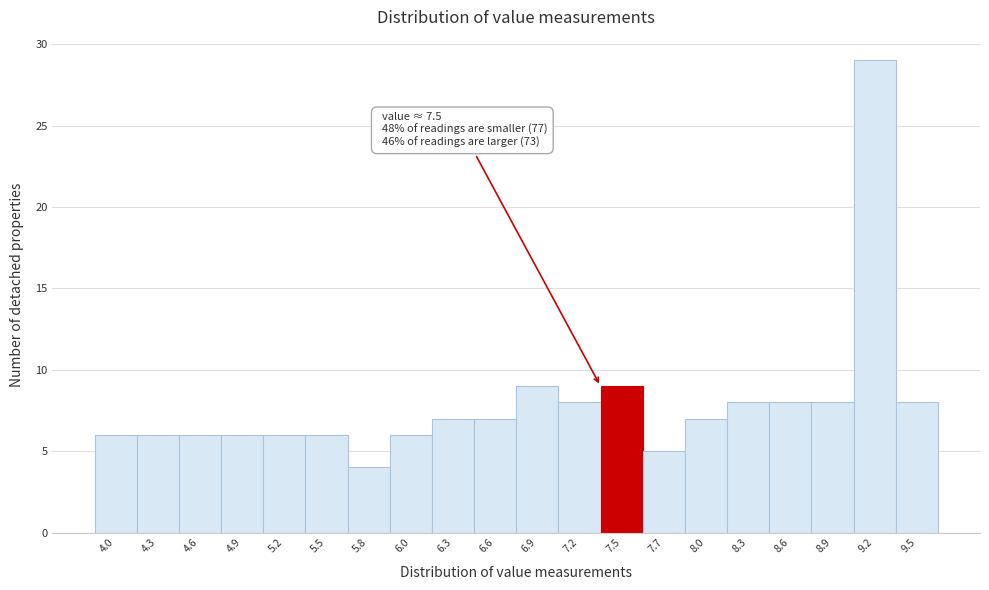

Over which range of the x-axis is the bar tallest?

9.030 to 9.315